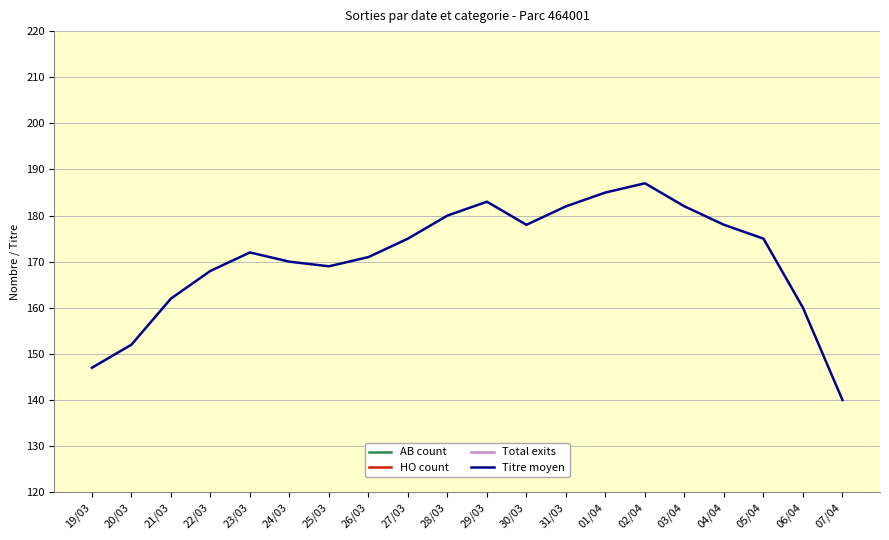

In Titre moyen, how many points are higher than both neighbors (excluding endpoints)?

3